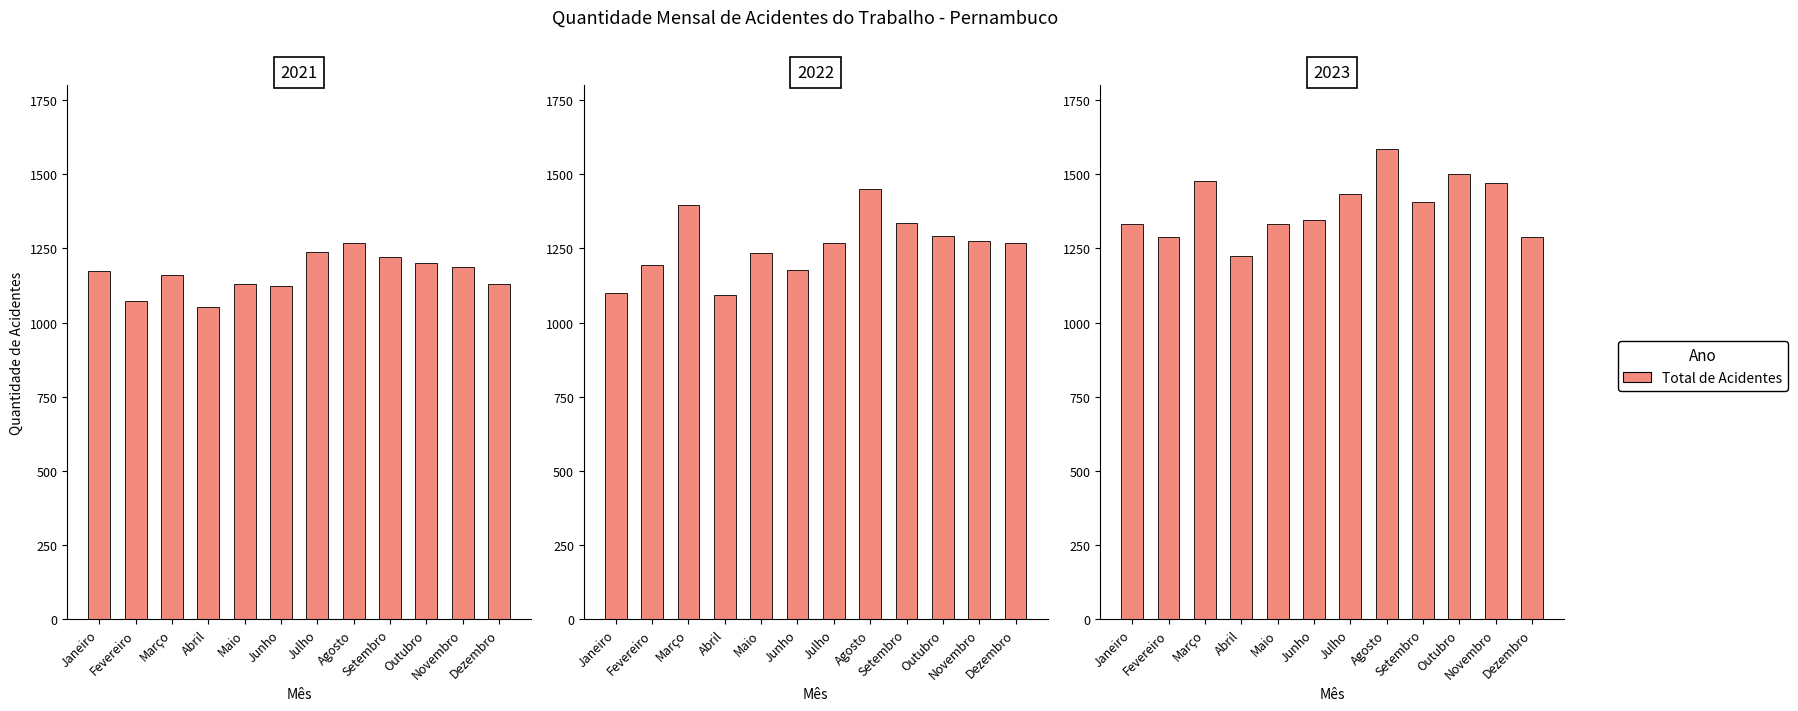

Between Janeiro and Abril, which is larger?

Janeiro